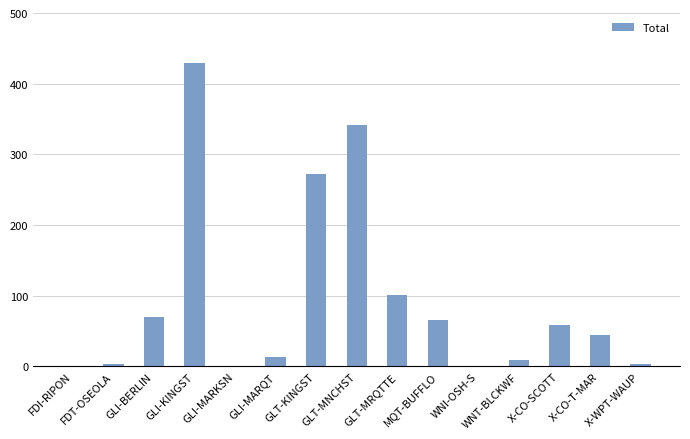

The chart shows a value of 1 at FDI-RIPON. True or false?

True